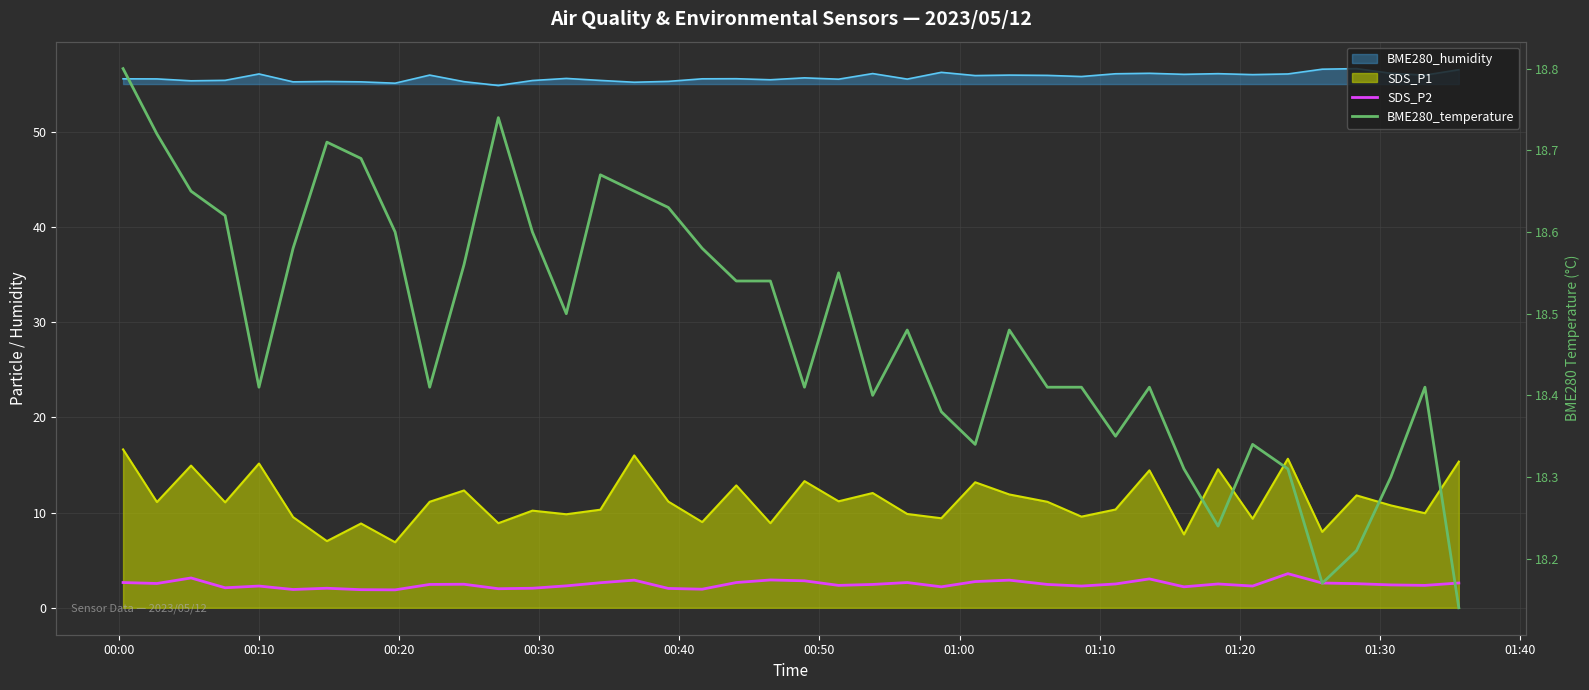

The value of BME280_temperature at 23 is 24.7. True or false?

False